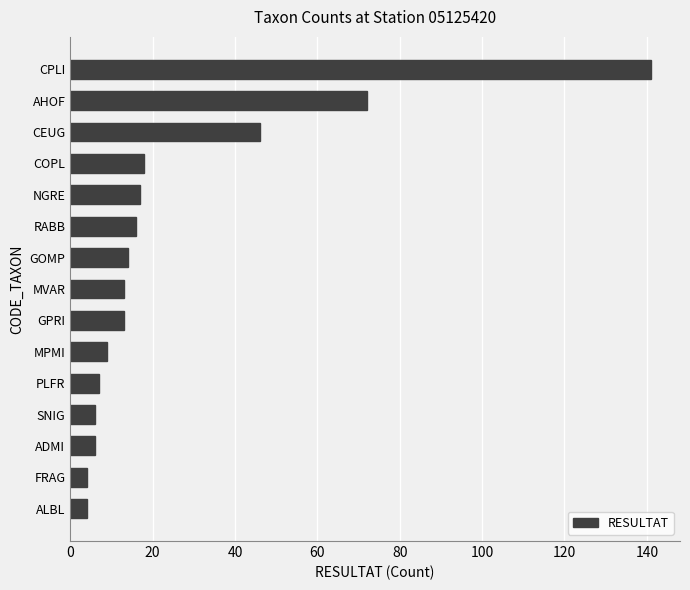

What is the ratio of the value at FRAG to the value at GPRI?

0.3